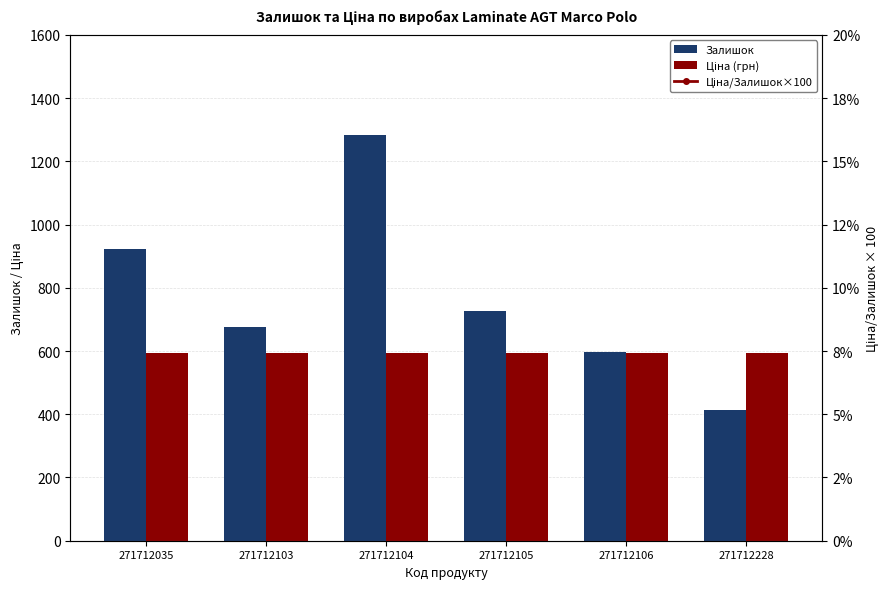

Is it true that Ціна/Залишок×100 equals 99.6 at 271712106?

True